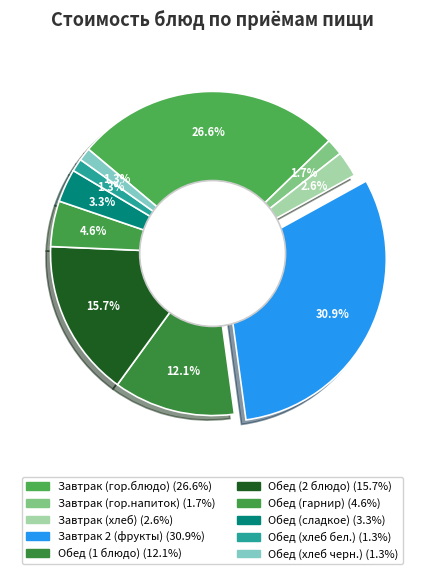

How many slices are in this pie chart?

10